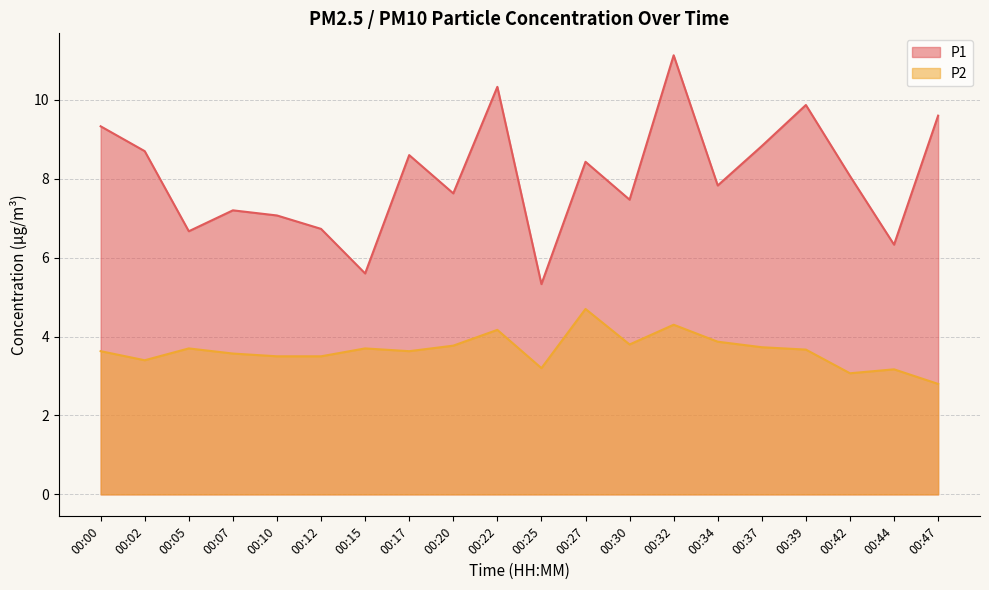

True or false: P1 and P2 cross at least once.

False